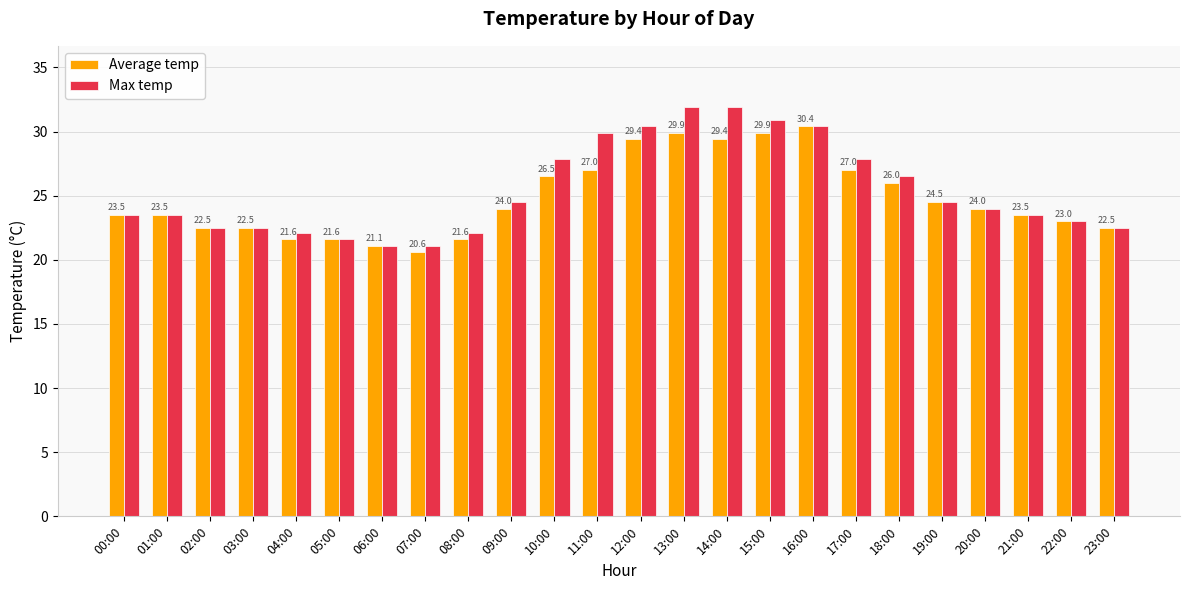

How many data points in Max temp are less than 24?

12